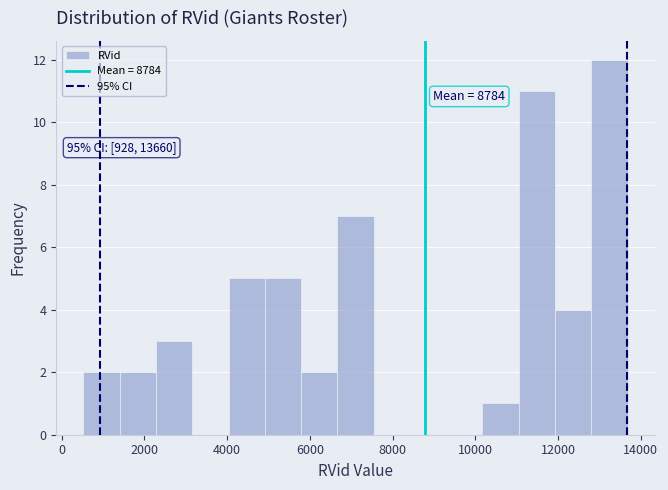

Over which range of the x-axis is the bar tallest?

12800 to 13600